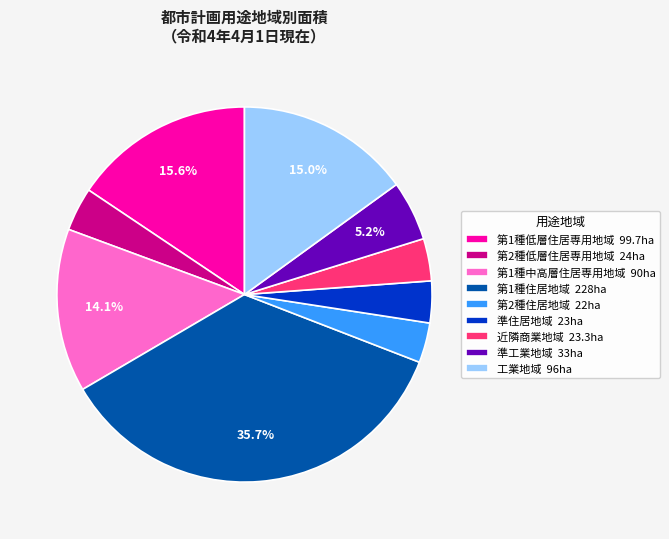

What percentage do 第1種住居地域 228ha and 第1種低層住居専用地域 99.7ha together represent?

51.3%